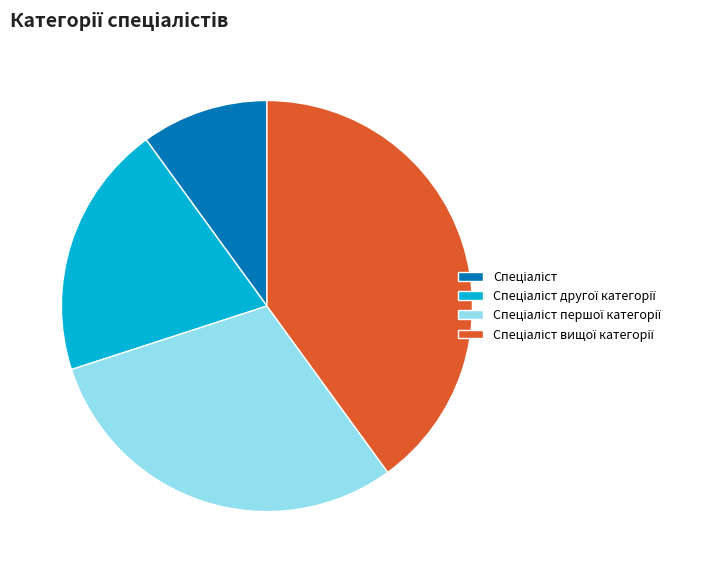

Is there a majority slice in this chart?

No